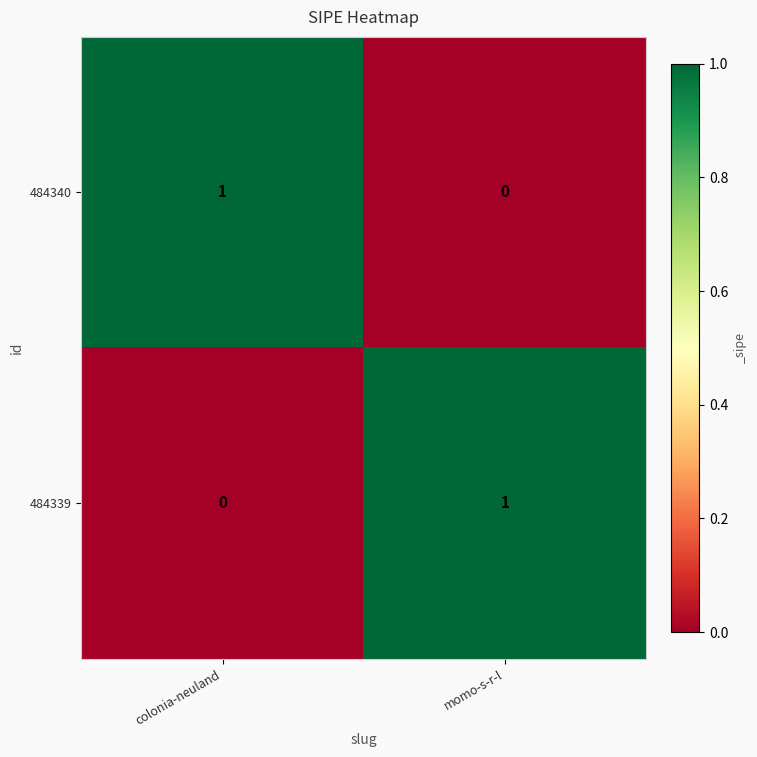

Rank the series at momo-s-r-l from highest to lowest value.

484339, 484340